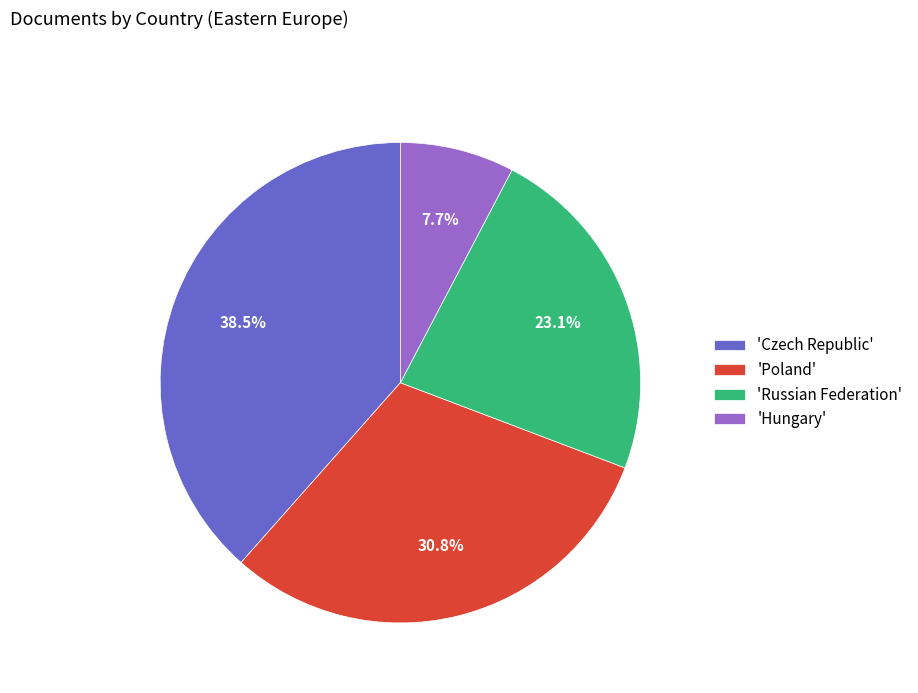

Count the number of slices in the pie.

4